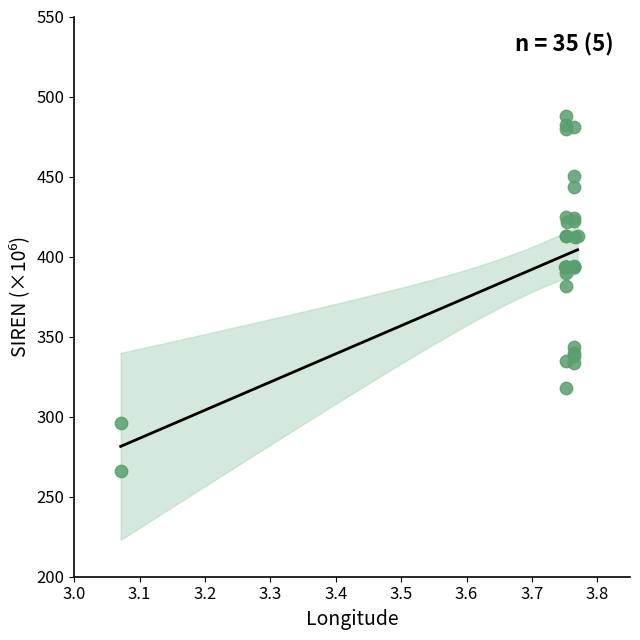

What Y value in the scatter plot is closest to 376?

381.5